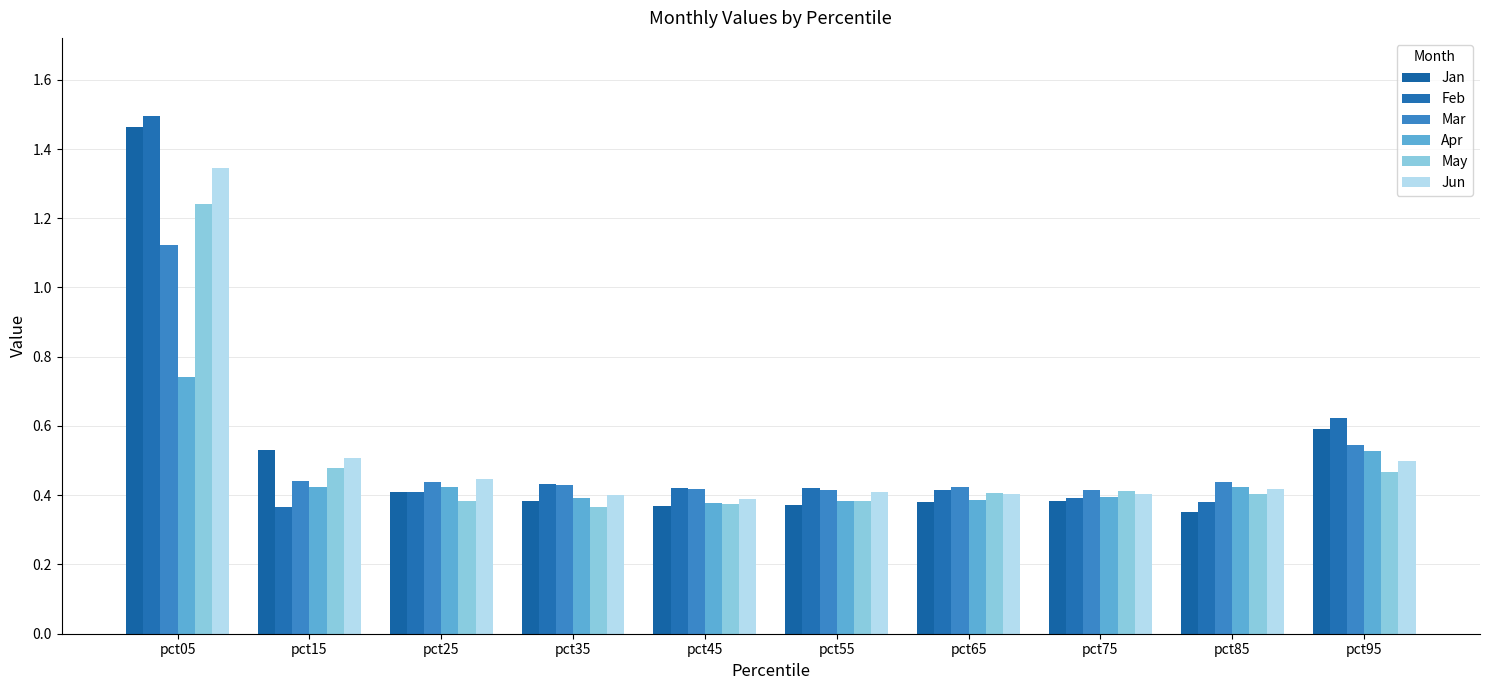

What are all the series names shown in the legend?

Jan, Feb, Mar, Apr, May, Jun